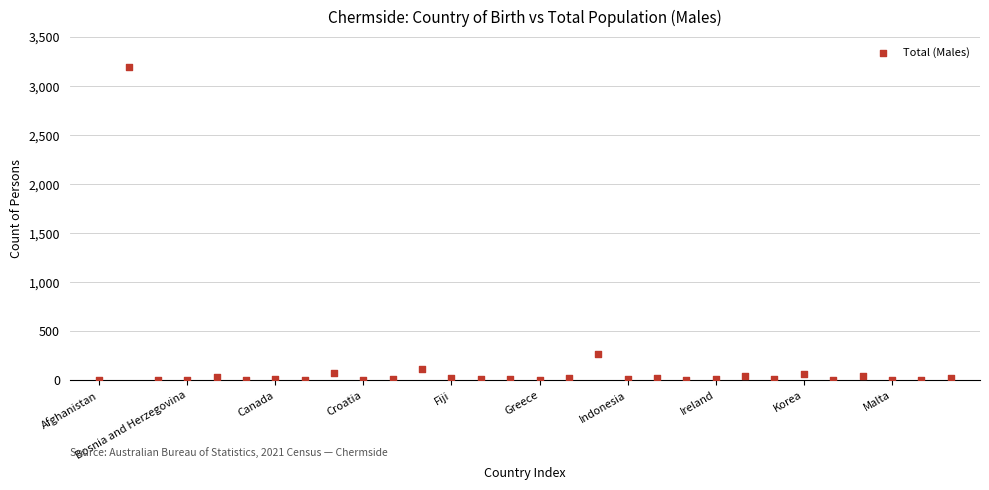

What Y value in the scatter plot is closest to 1596?

267